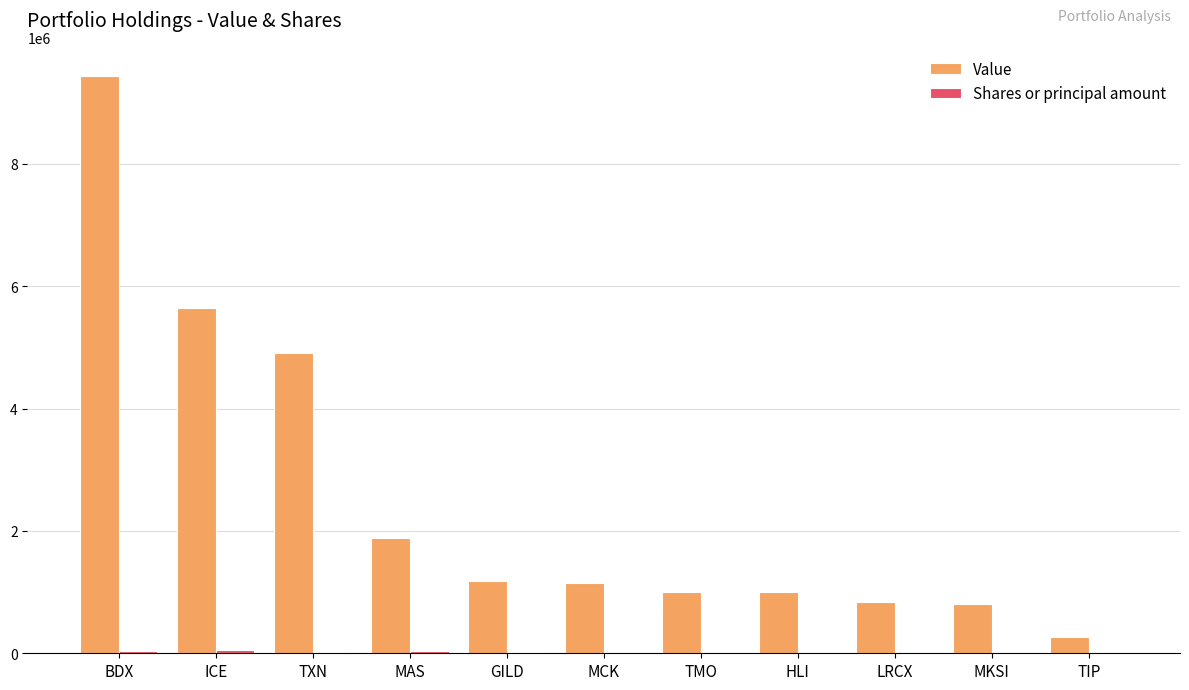

Which series changed the most between ICE and GILD?

Value